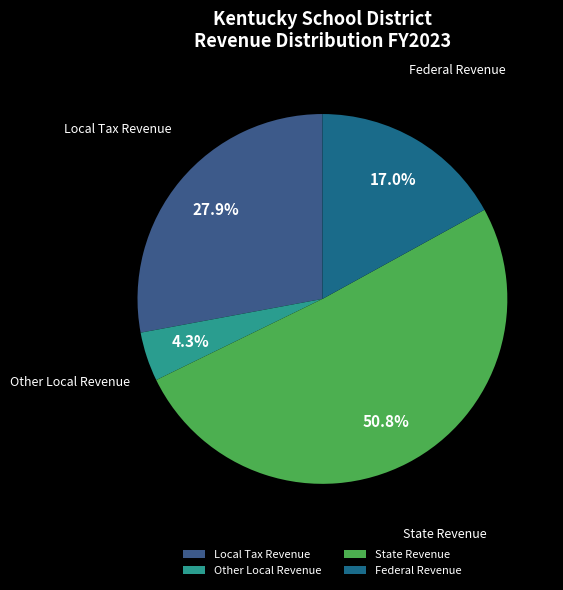

Which has a higher value, Other Local Revenue or State Revenue?

State Revenue